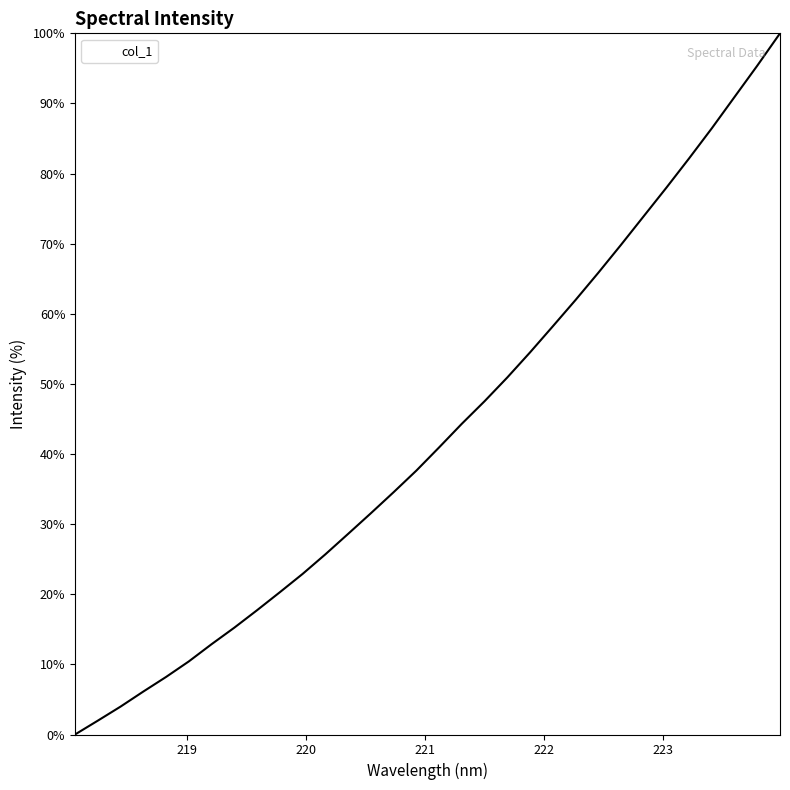

What is the greatest value displayed?

100.0